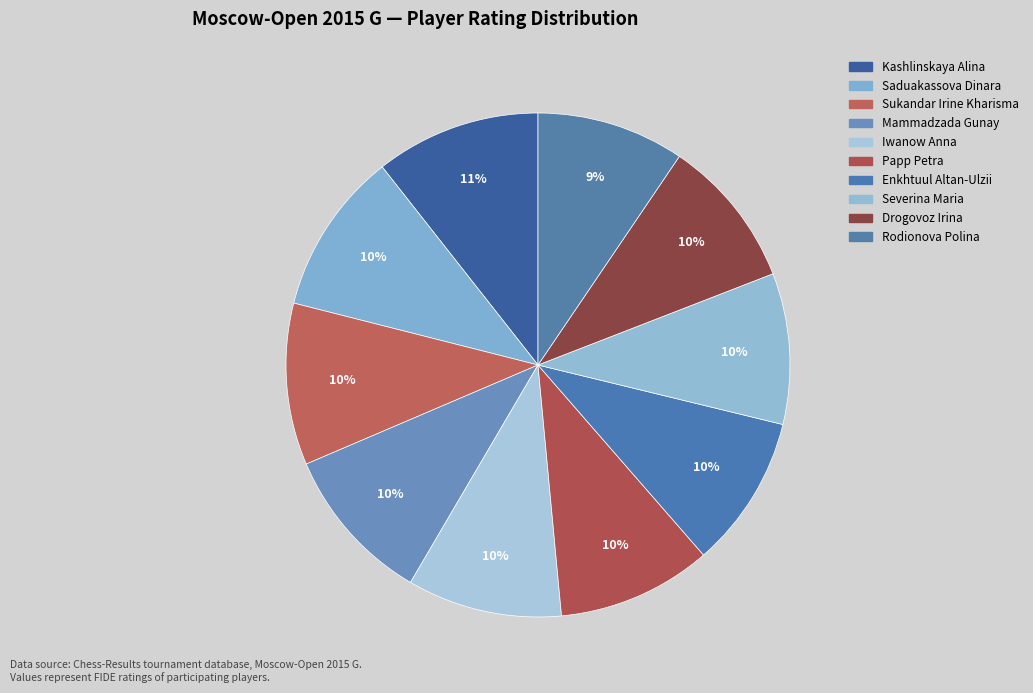

Count the number of slices in the pie.

10